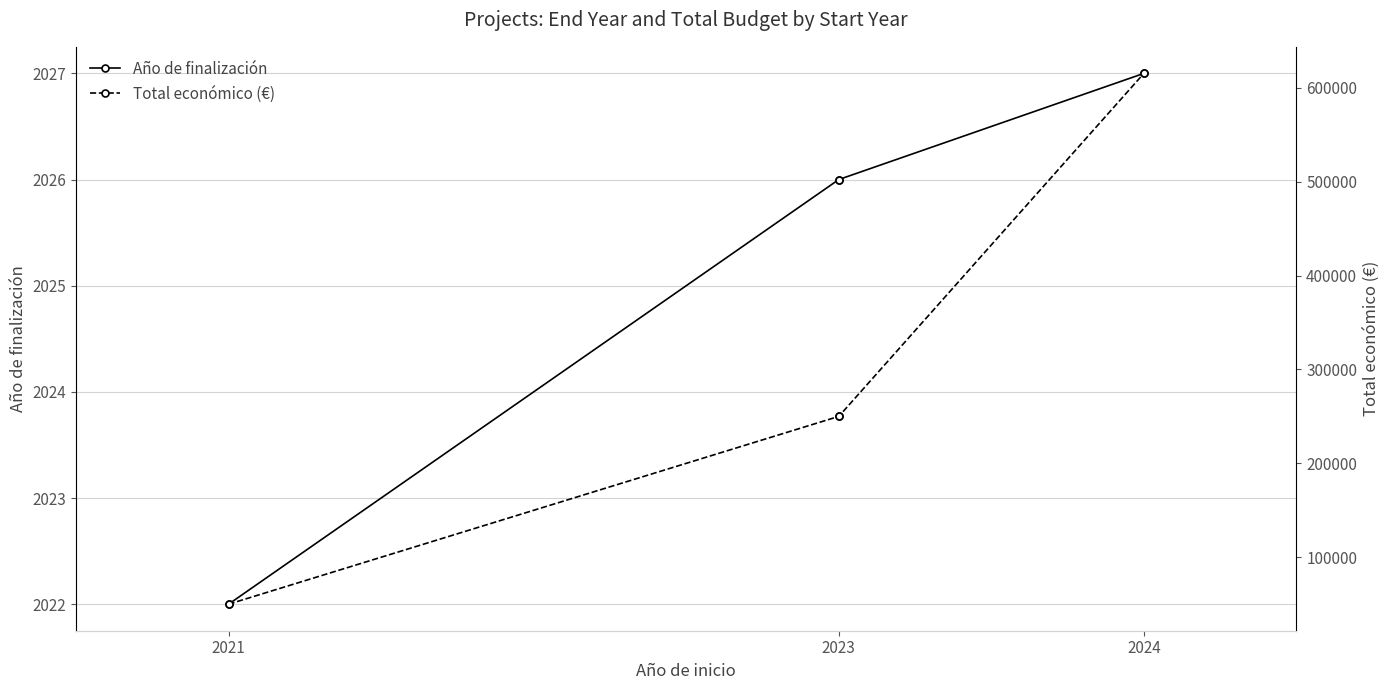

Does the chart have visible grid lines?

Yes